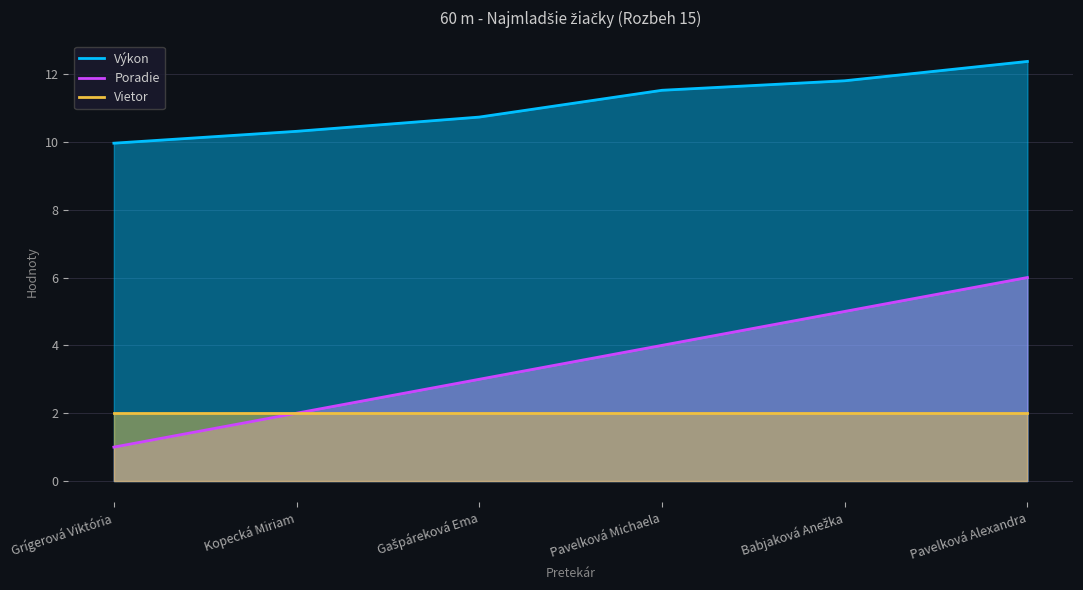

Rank the categories by Výkon value from highest to lowest.

Pavelková Alexandra, Babjaková Anežka, Pavelková Michaela, Gašpáreková Ema, Kopecká Miriam, Grígerová Viktória